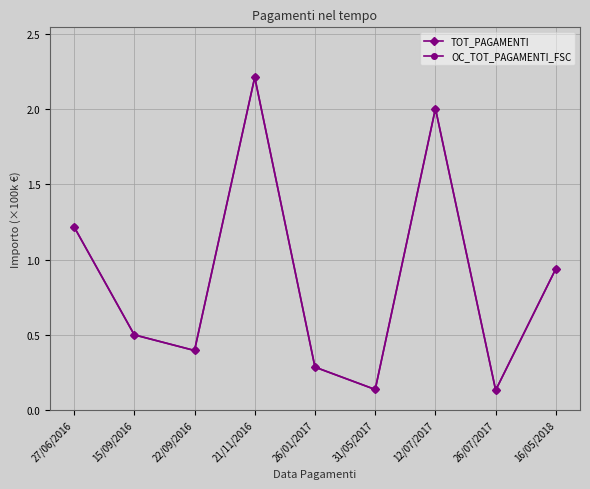

Which series changed the most between 21/11/2016 and 12/07/2017?

TOT_PAGAMENTI